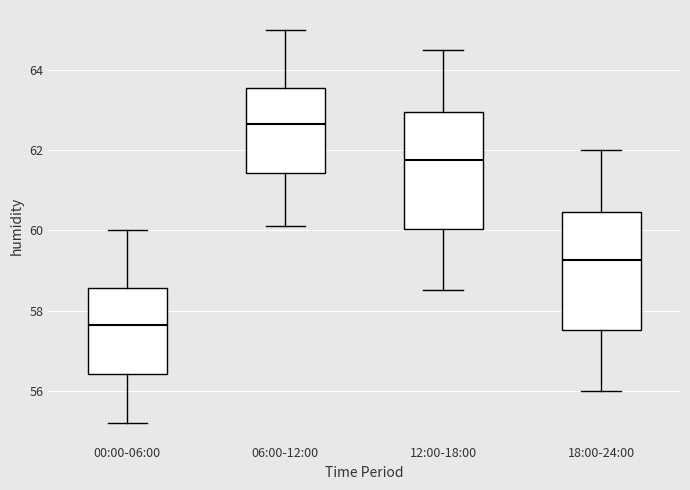

Where does the lower whisker of the box for 12:00-18:00 end on the y-axis? The values are not printed on the chart, so give them approximately, as read against the axis.

58.6